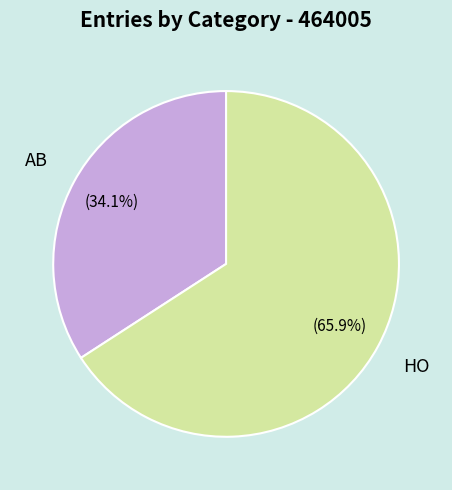

The HO slice represents 66% of the pie. True or false?

True